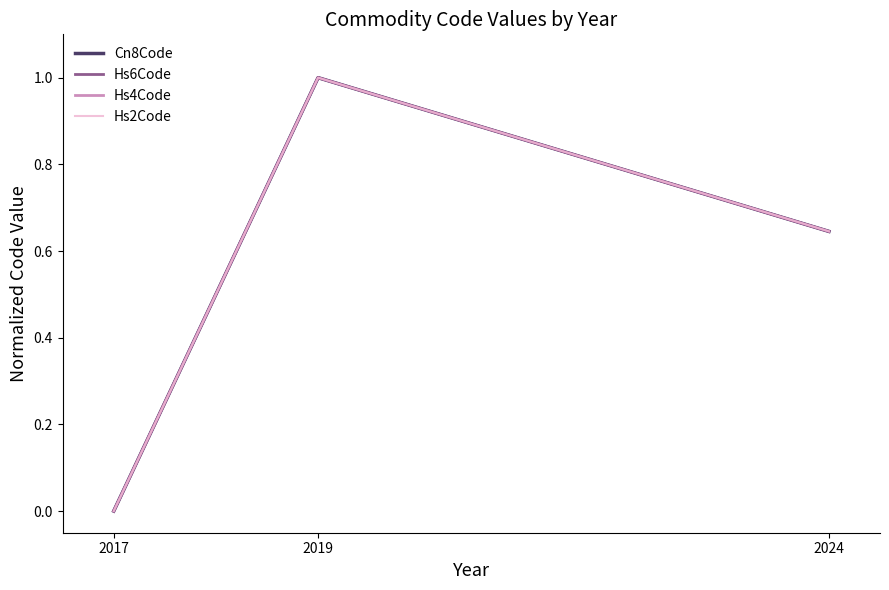

At which category is the sum across all series the highest?

2019